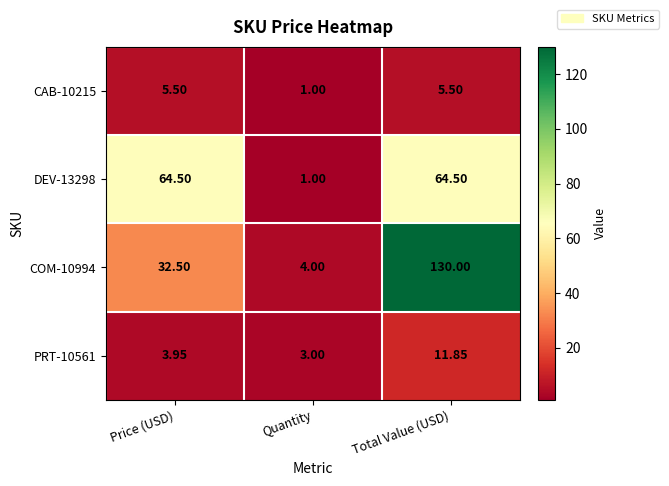

Which category has the highest value across all series?

Total Value (USD)